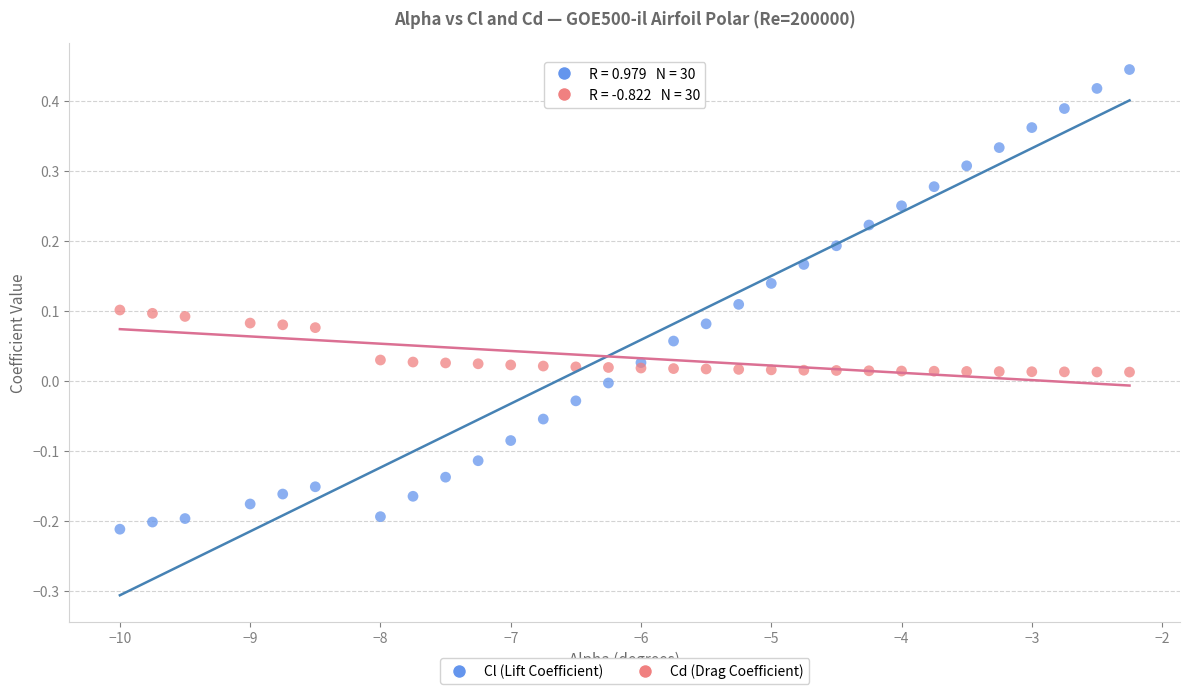

Which series has the widest spread of Y values?

Cl (Lift Coefficient)